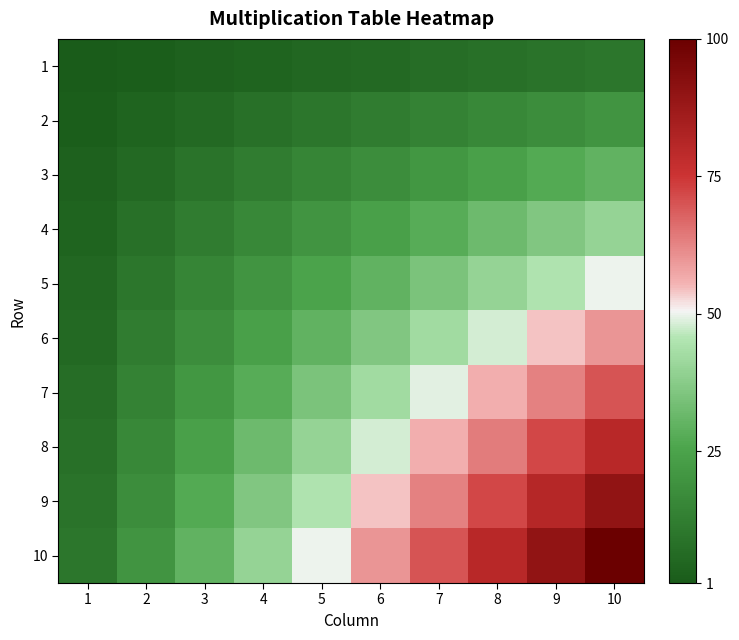

Which has a higher value, 10 or 7?

10